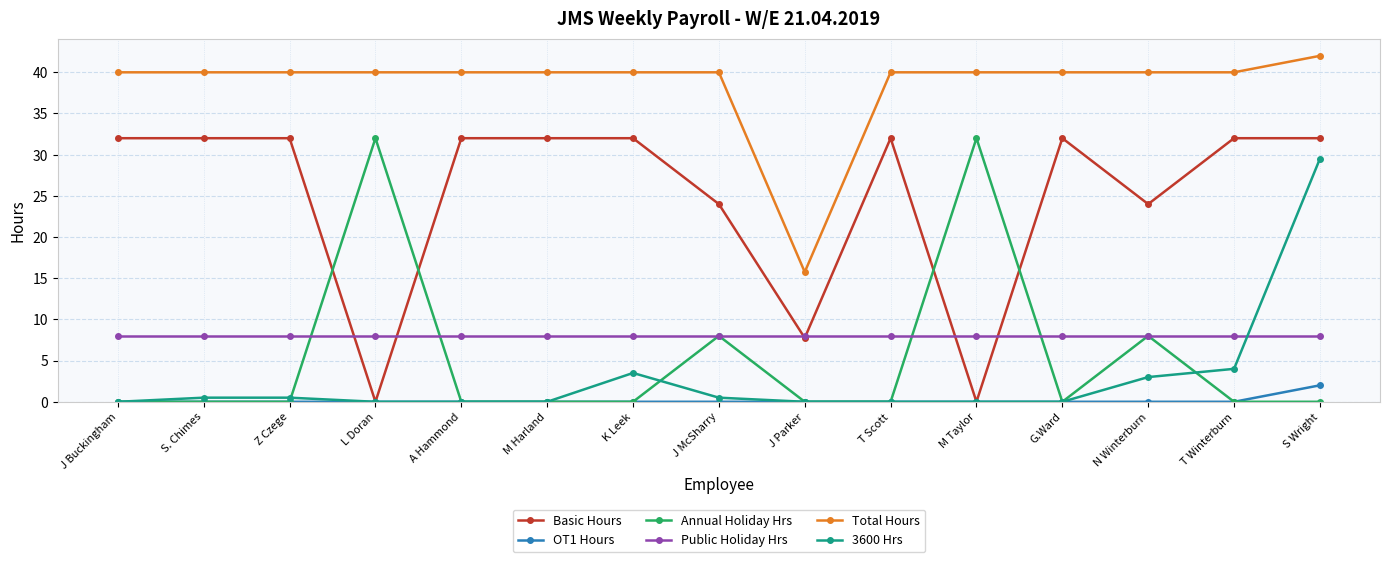

What is the highest value of the Basic Hours series?

32.0